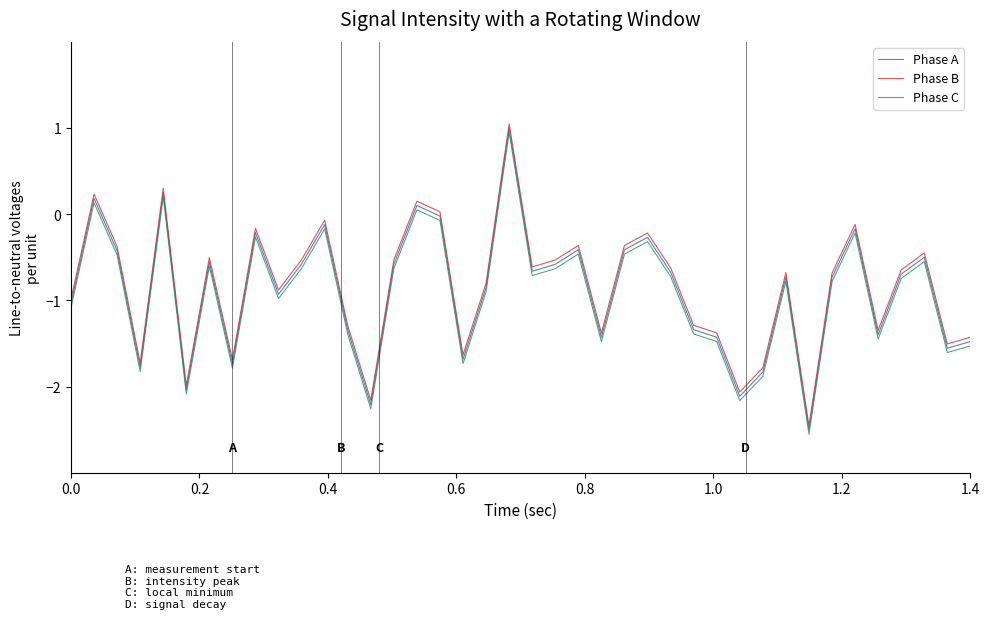

True or false: Phase B and Phase A cross at least once.

False